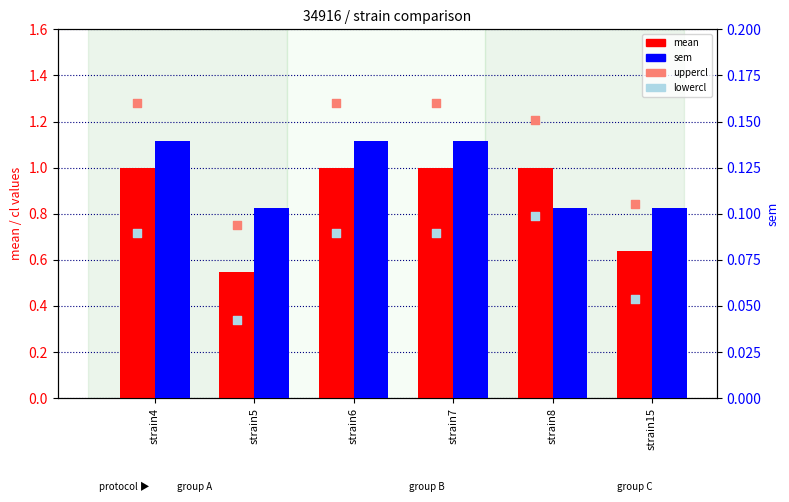

Which series contains the lowest Y value?

sem